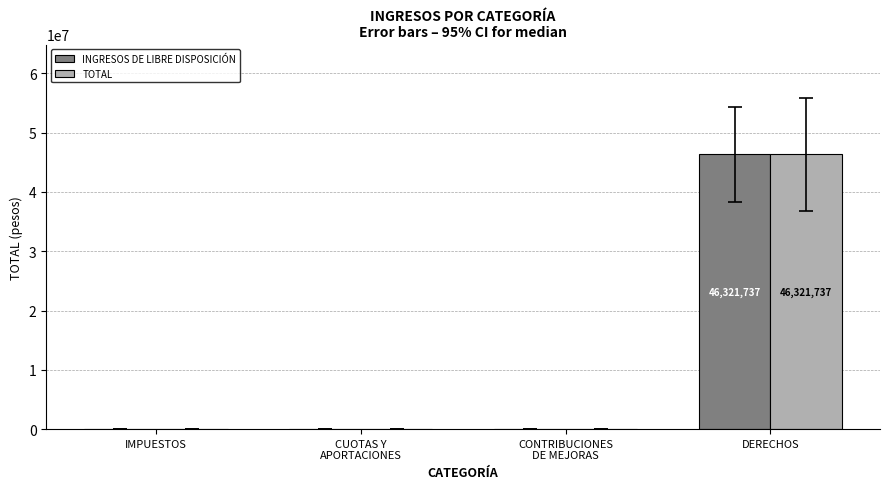

Reading left to right, extract all data points from this chart.

INGRESOS DE LIBRE DISPOSICIÓN: 0	0	0	46321737
TOTAL: 0	0	0	46321737